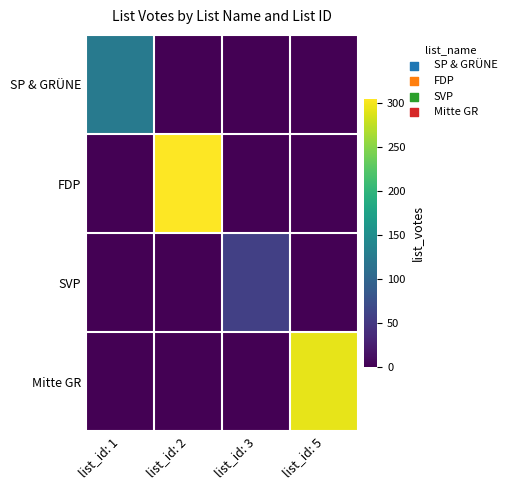

Reading left to right, transcribe all the data shown in this chart.

SP & GRÜNE: list_id: 1=124	list_id: 2=0	list_id: 3=0	list_id: 5=0
FDP: list_id: 1=0	list_id: 2=304	list_id: 3=0	list_id: 5=0
SVP: list_id: 1=0	list_id: 2=0	list_id: 3=57	list_id: 5=0
Mitte GR: list_id: 1=0	list_id: 2=0	list_id: 3=0	list_id: 5=293